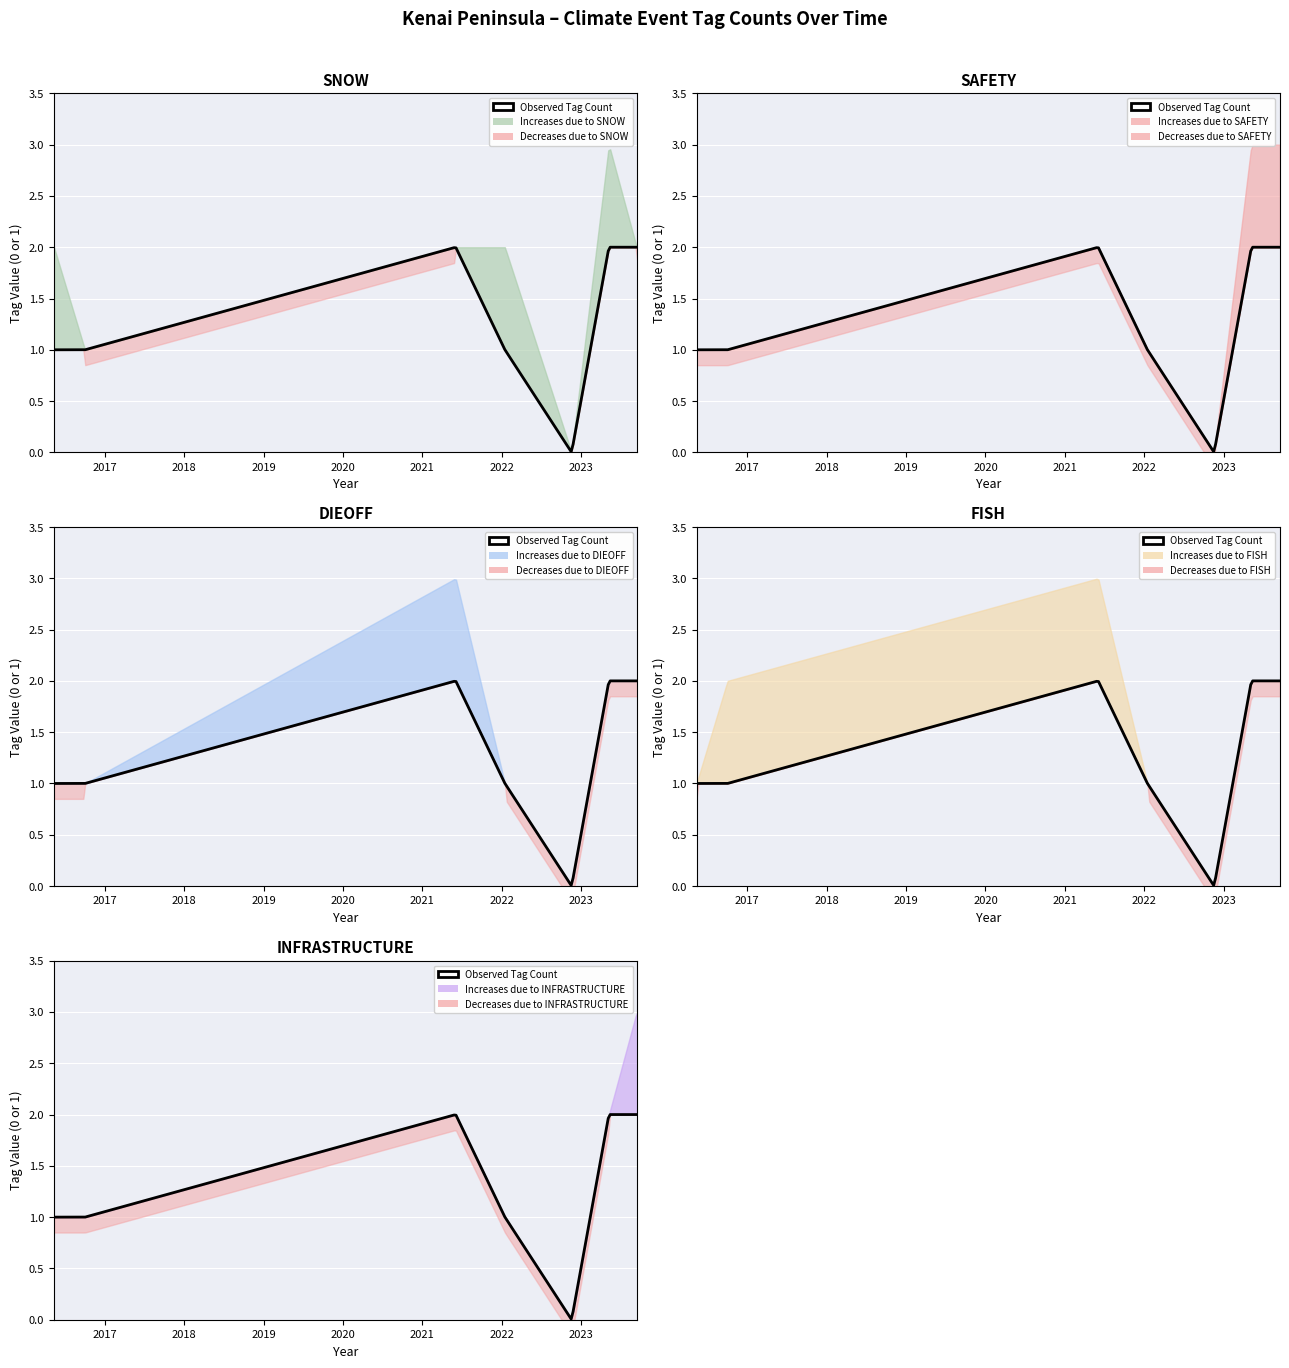

Which series has the widest spread of values?

SNOW